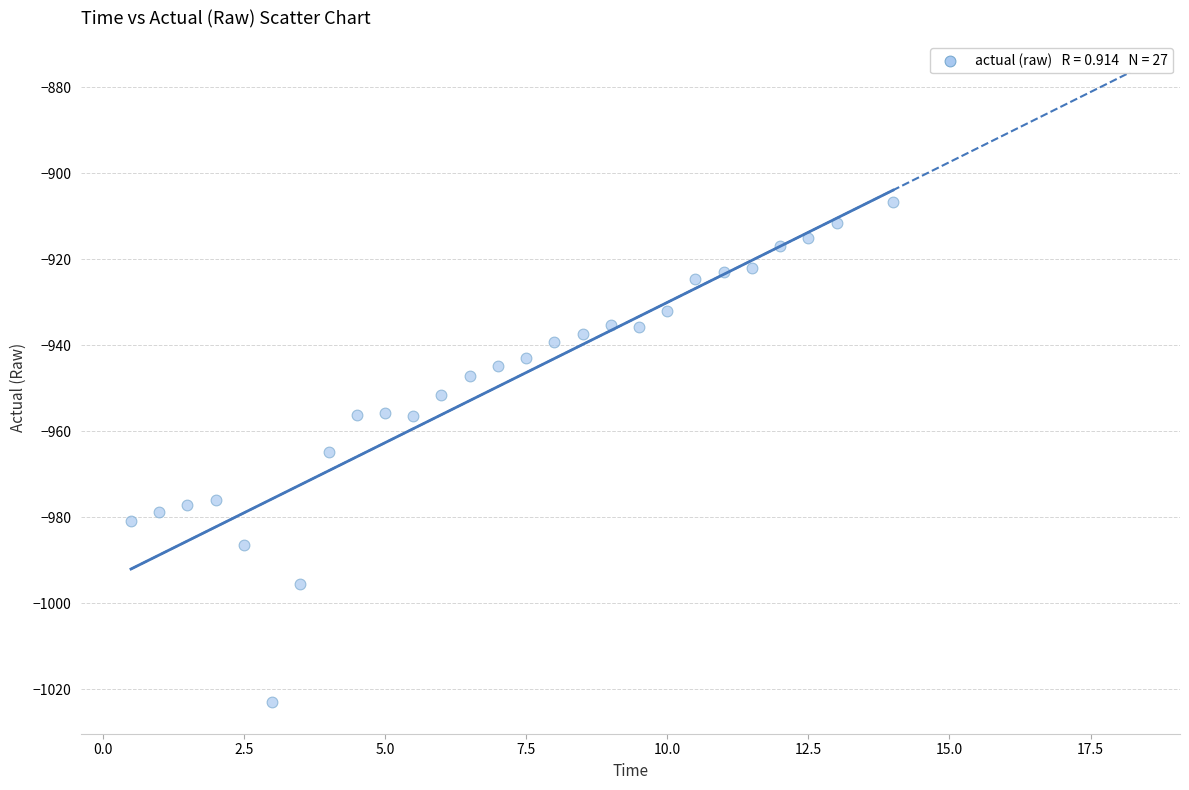

What is the range of Y values (max minus min)?

116.4